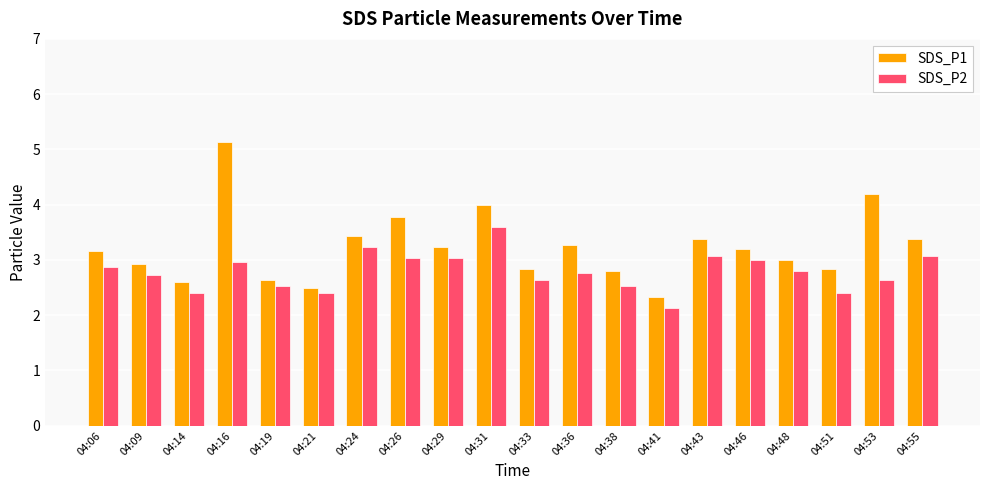

What is the average value of the SDS_P2 series?

2.8